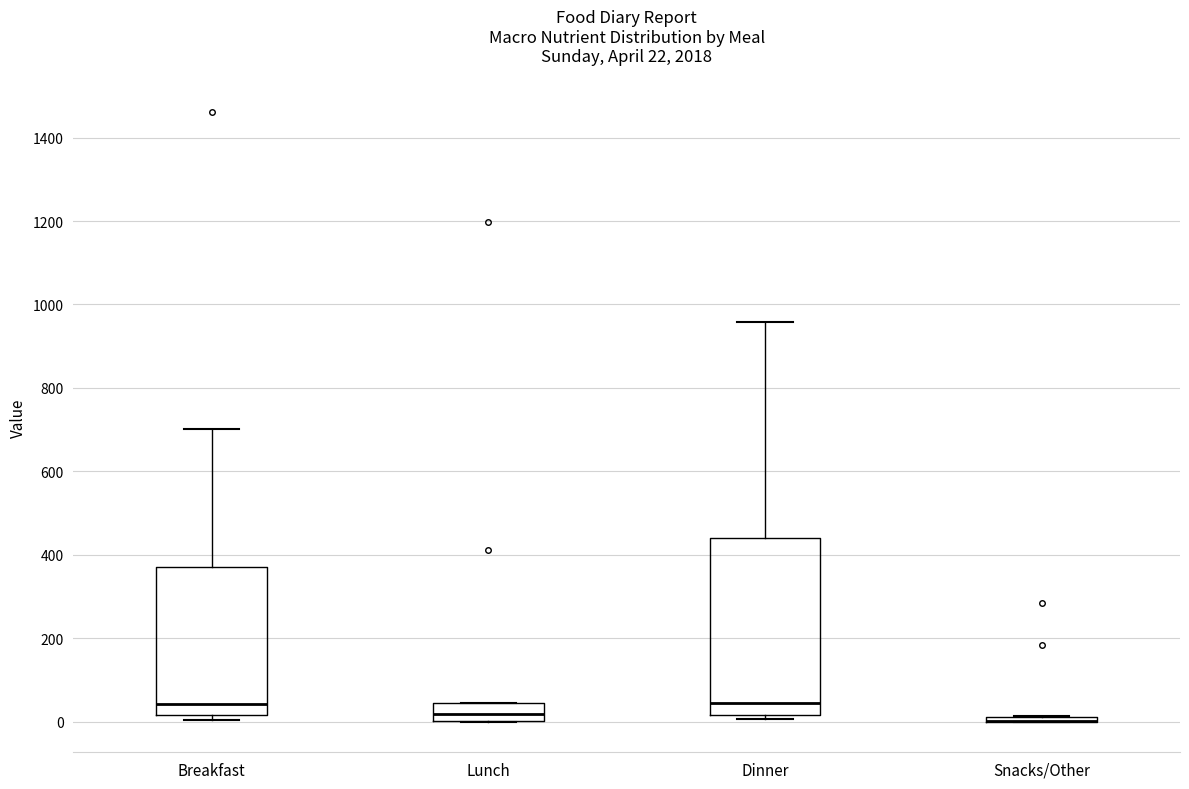

Which box is the tallest, from its lower edge to its upper edge?

Dinner